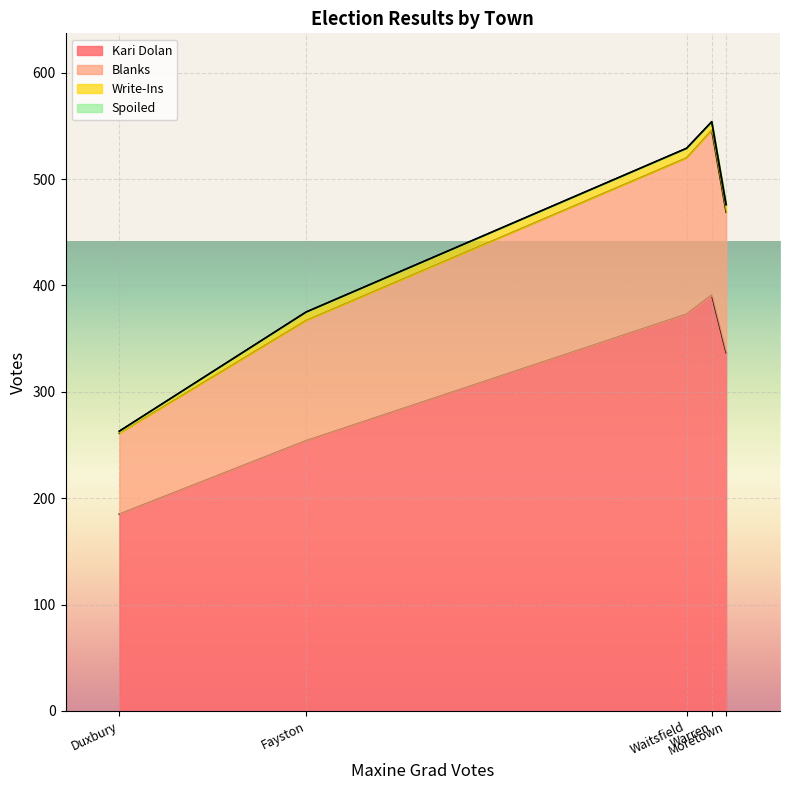

At which category is the sum across all series the highest?

Warren